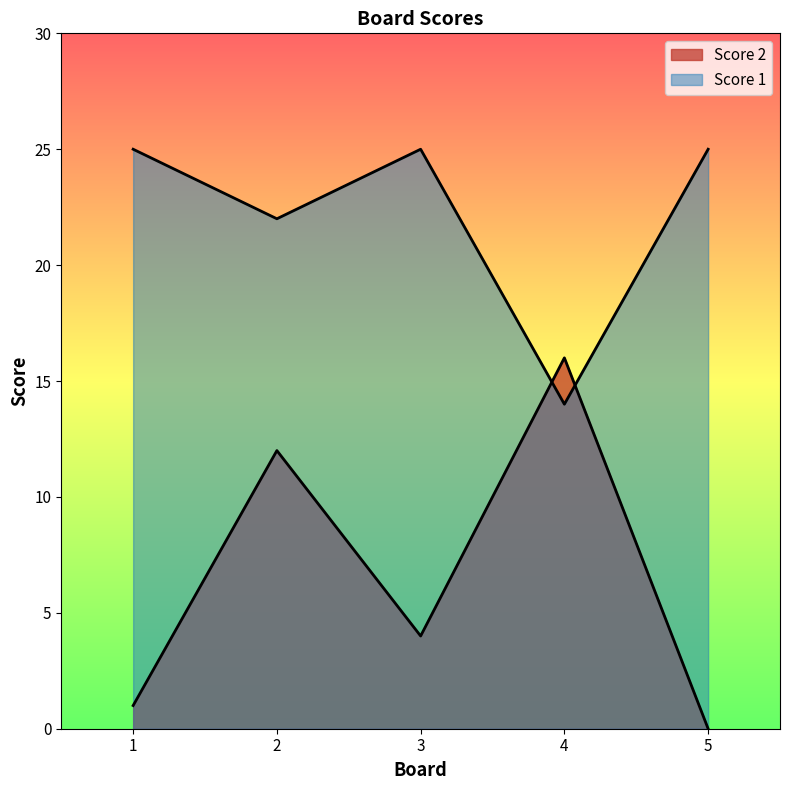

At how many categories does at least one series exceed 20?

4